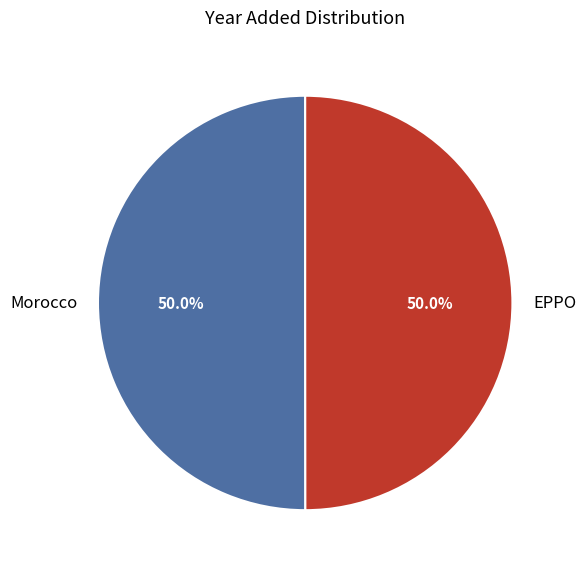

What is the ratio of the value at Morocco to the value at EPPO?

1.0